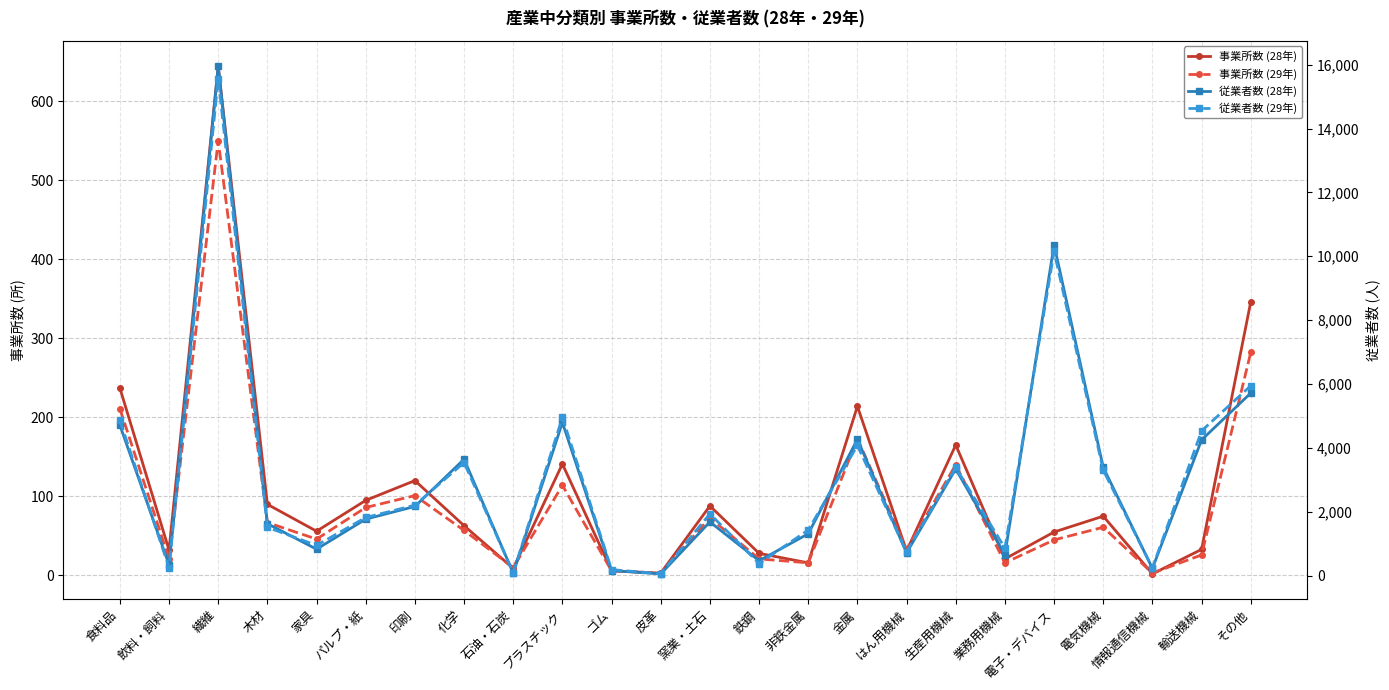

What is the greatest value displayed?

15952